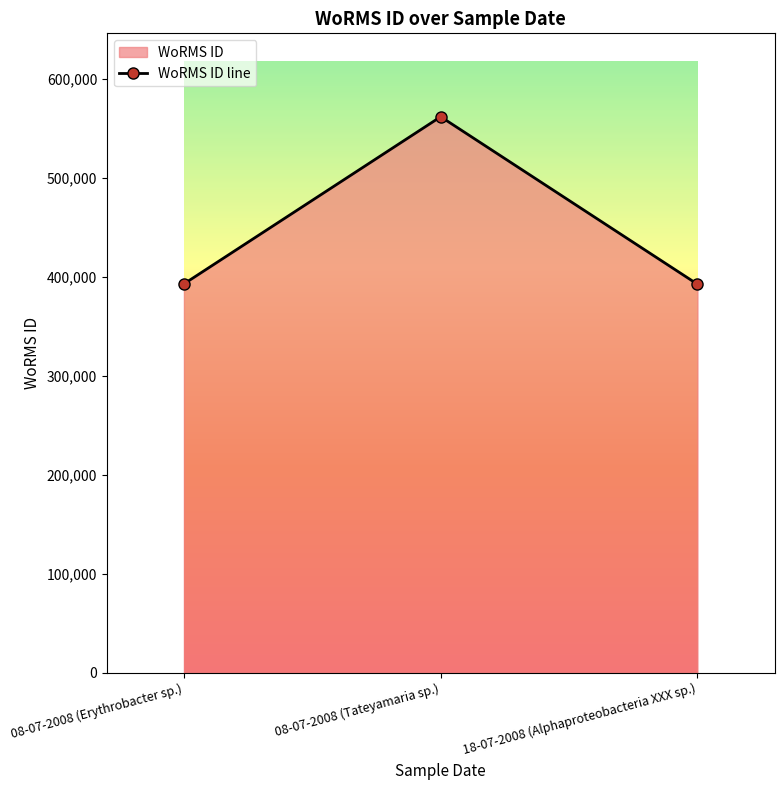

Reading right to left, list all the values displayed in this chart.

392750	562106	393075